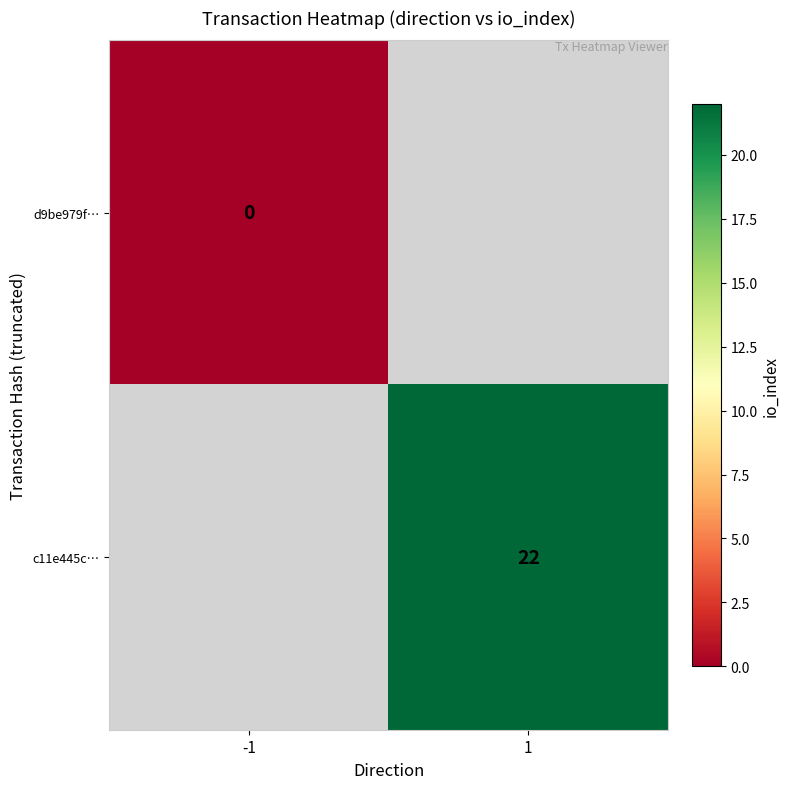

The c11e445c… series shows 8 at 1. True or false?

False